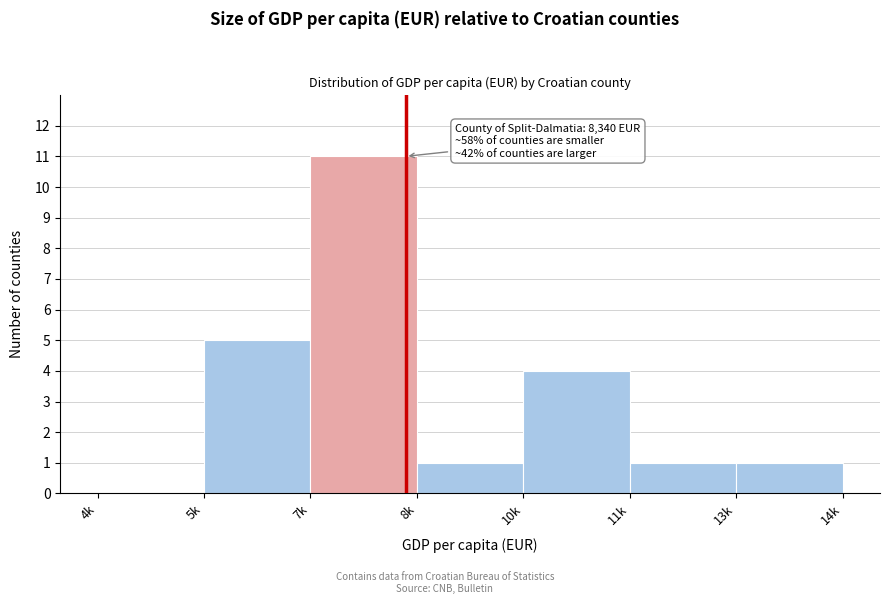

Reading left to right, transcribe all the data shown in this chart.

4k=0	5k=5	7k=11	8k=1	10k=4	11k=1	13k=1